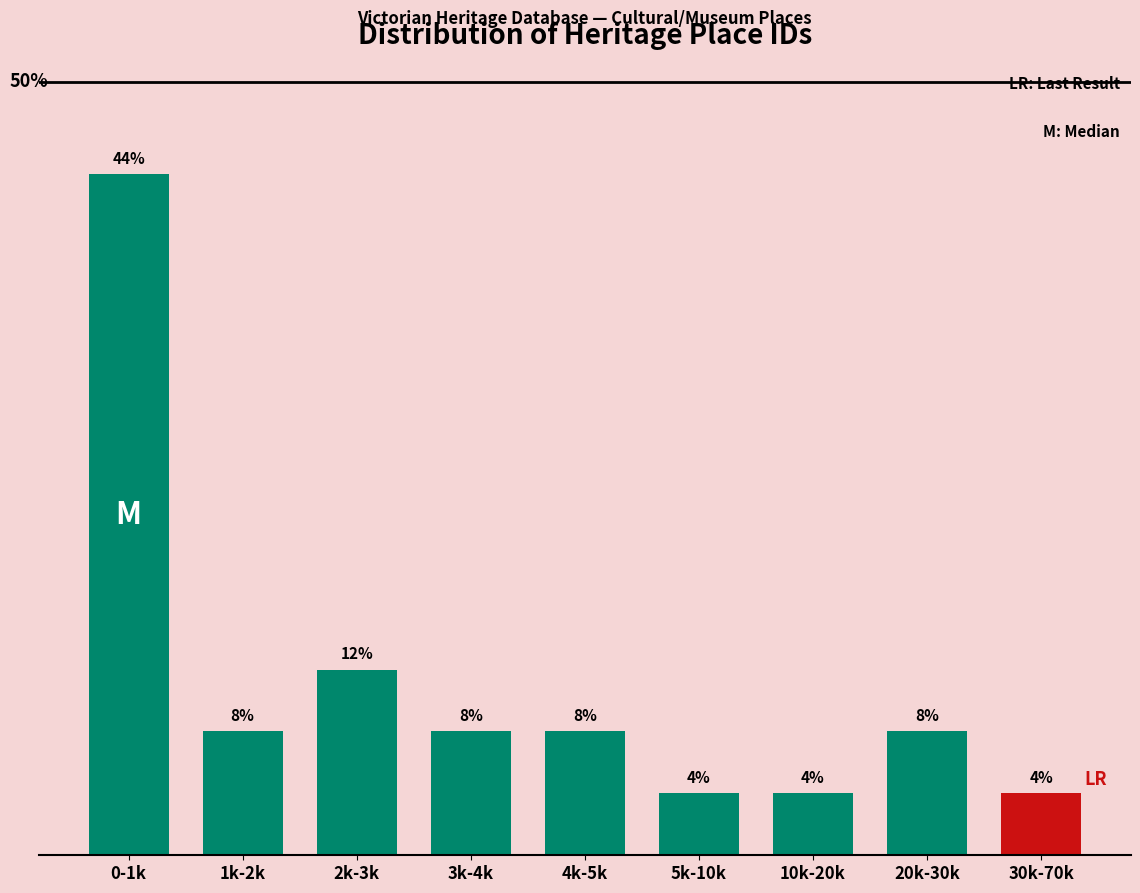

Where is the data nearest to the value 24?

2k-3k